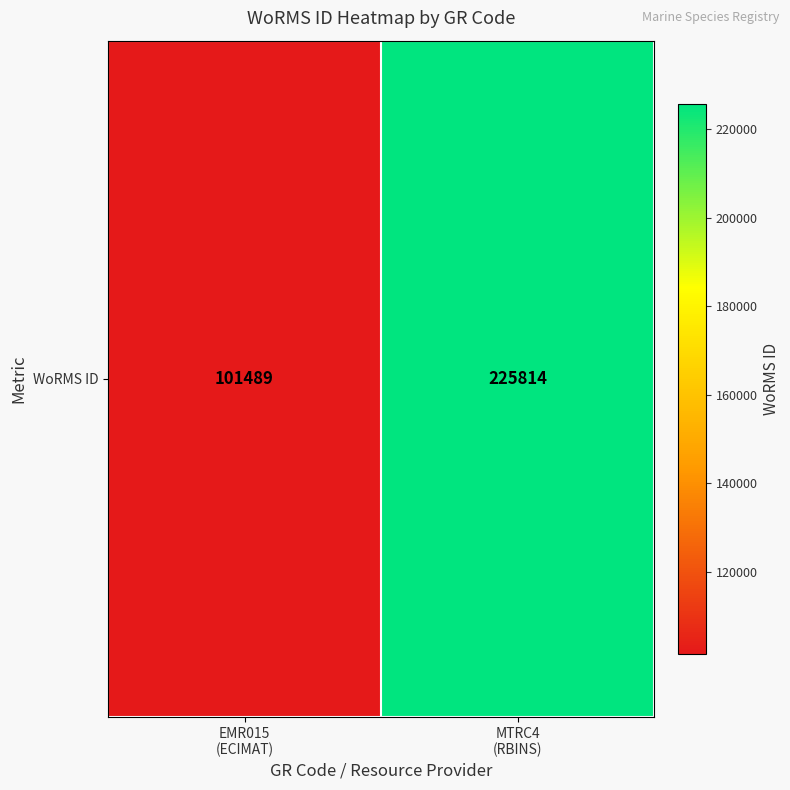

Reading left to right, list all the values displayed in this chart.

101489	225814